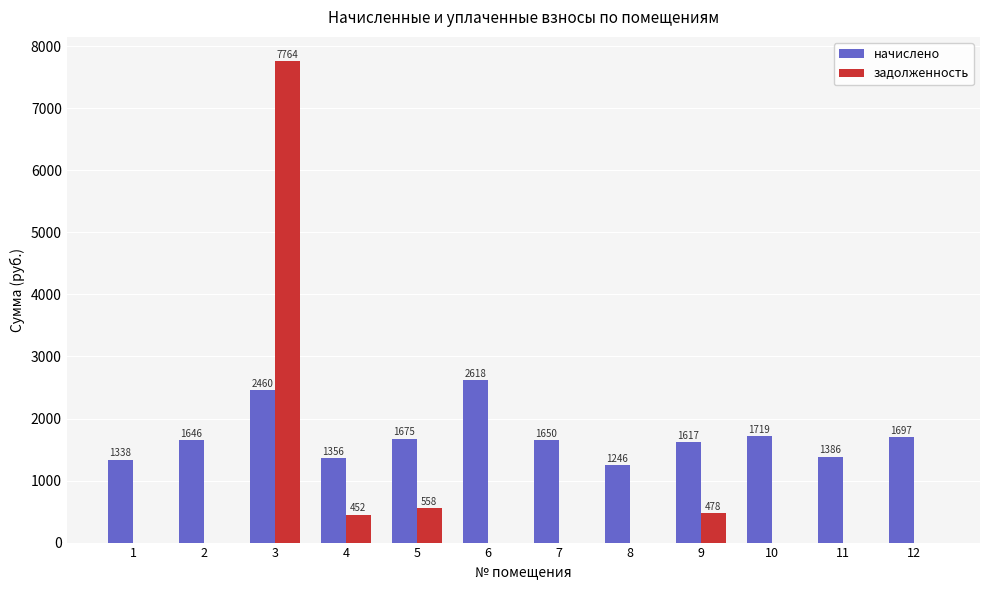

The value of задолженность at 5 is 558.5. True or false?

True